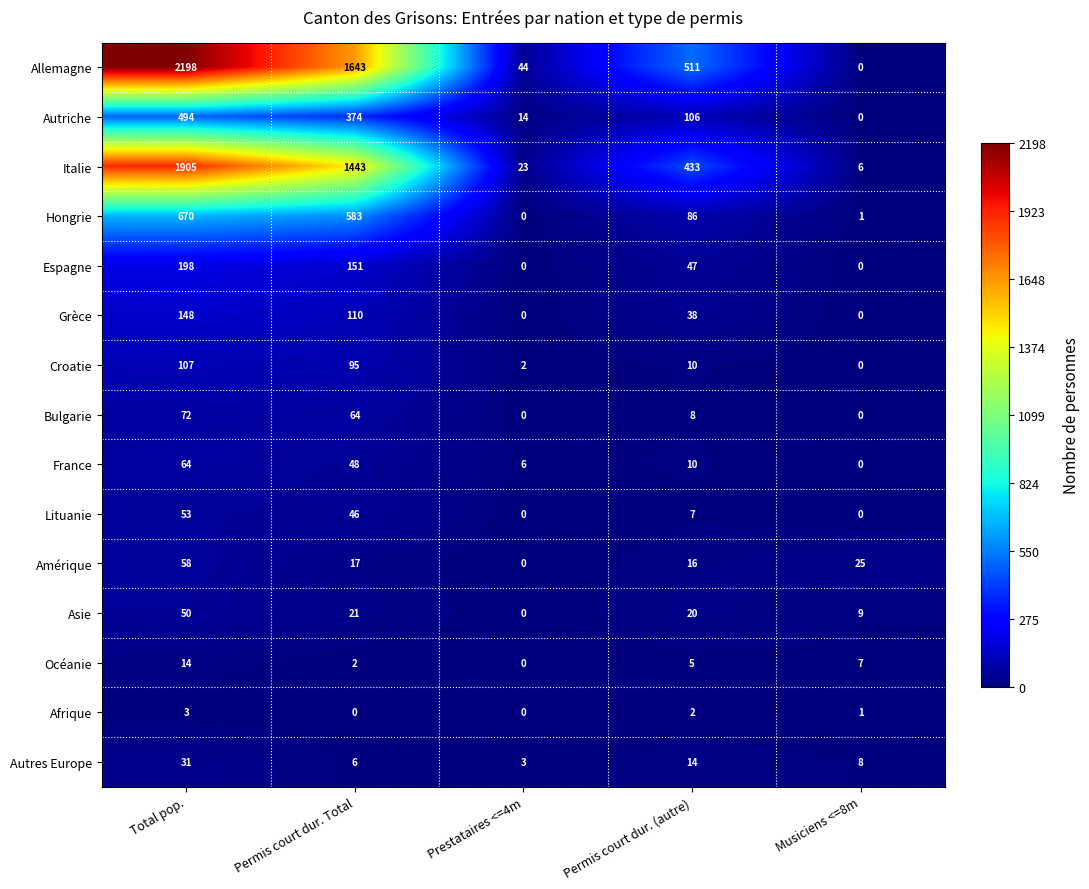

How many series are shown in this chart?

15